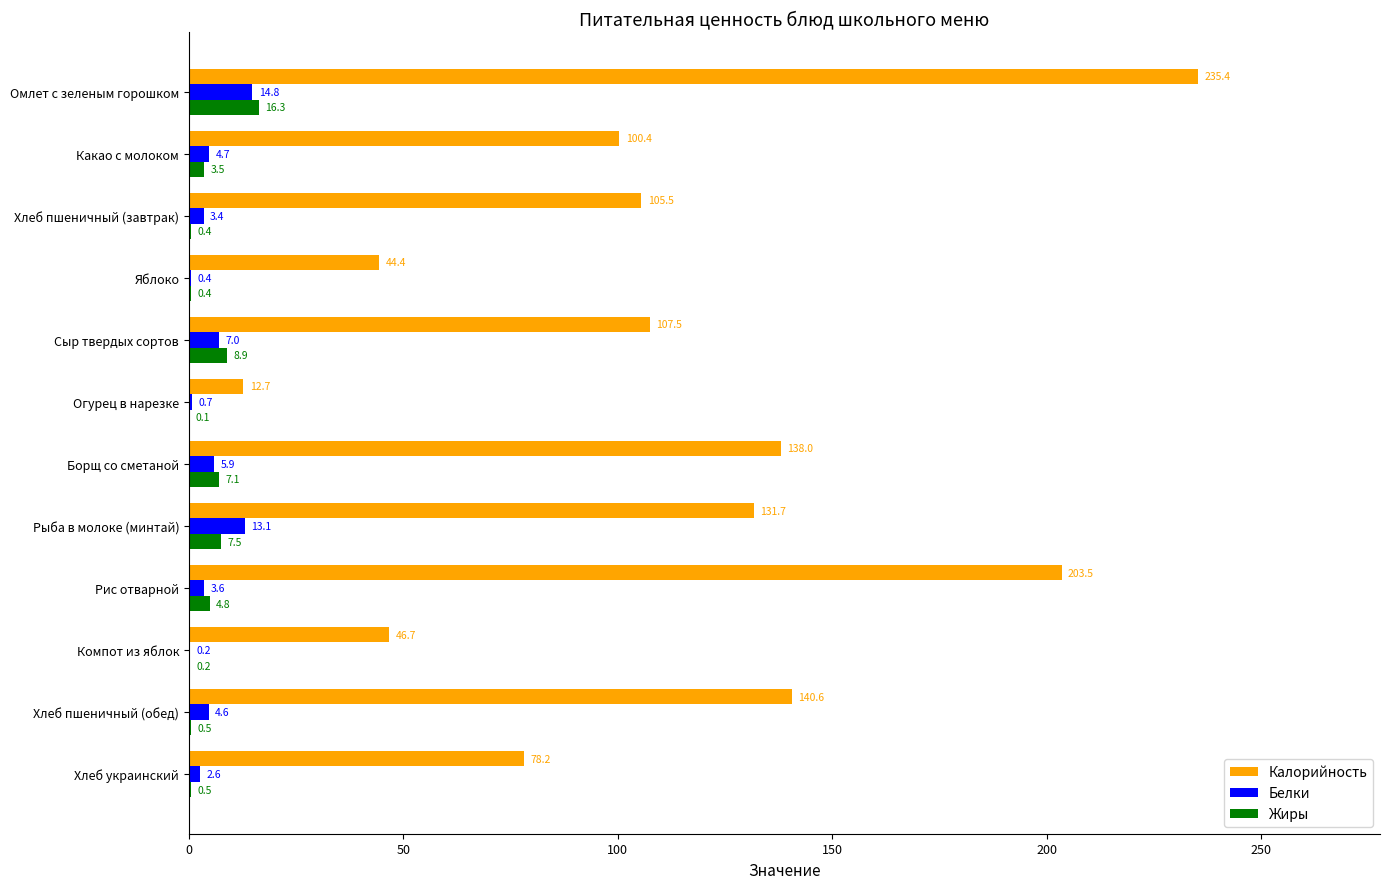

What is the sum of all Жиры values?

50.2